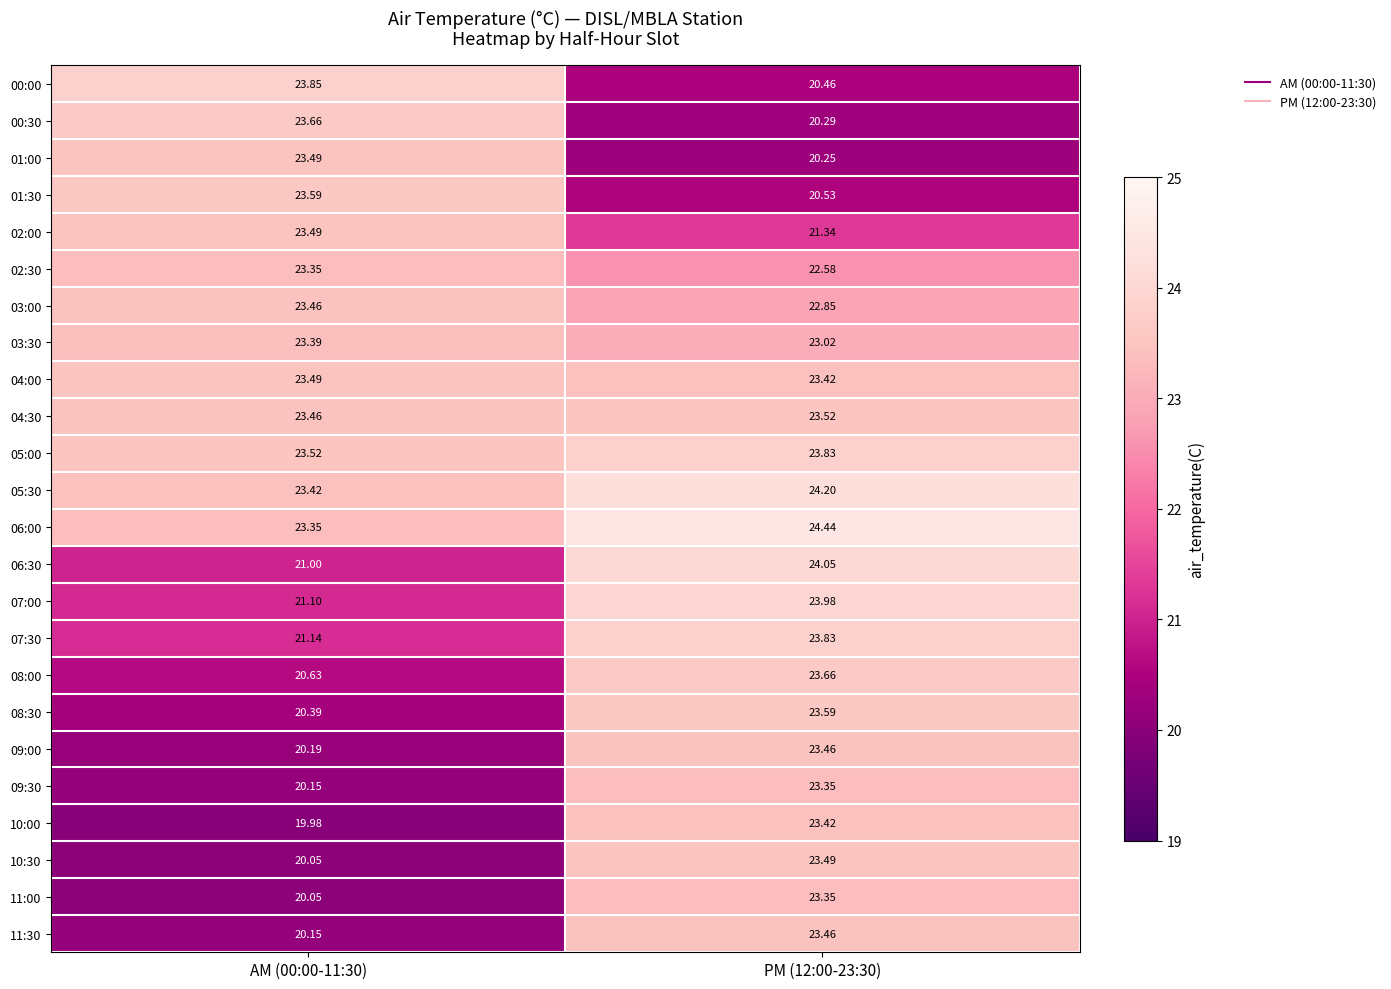

Is the value of 02:30 at AM (00:00-11:30) greater than the value of 01:30 at AM (00:00-11:30)?

No